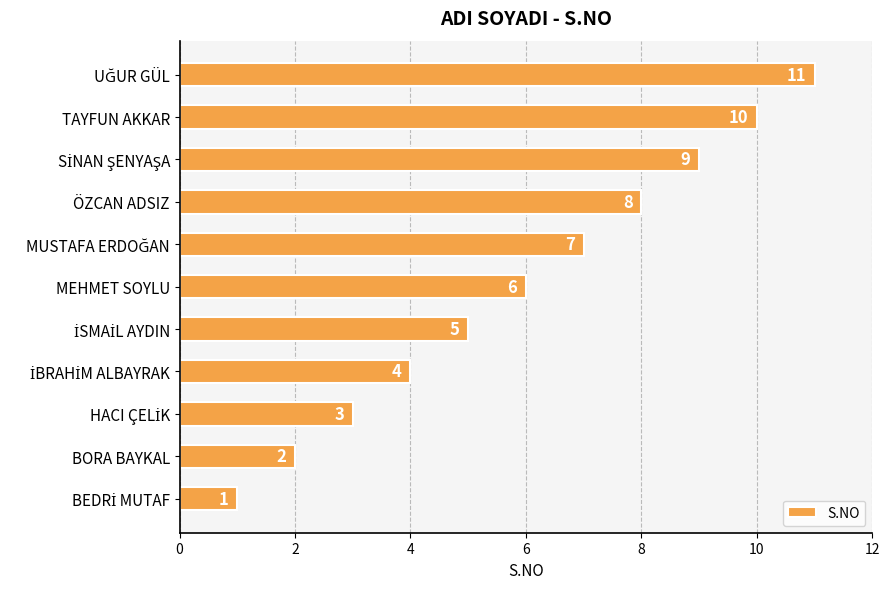

How many values are between 3 and 9?

7